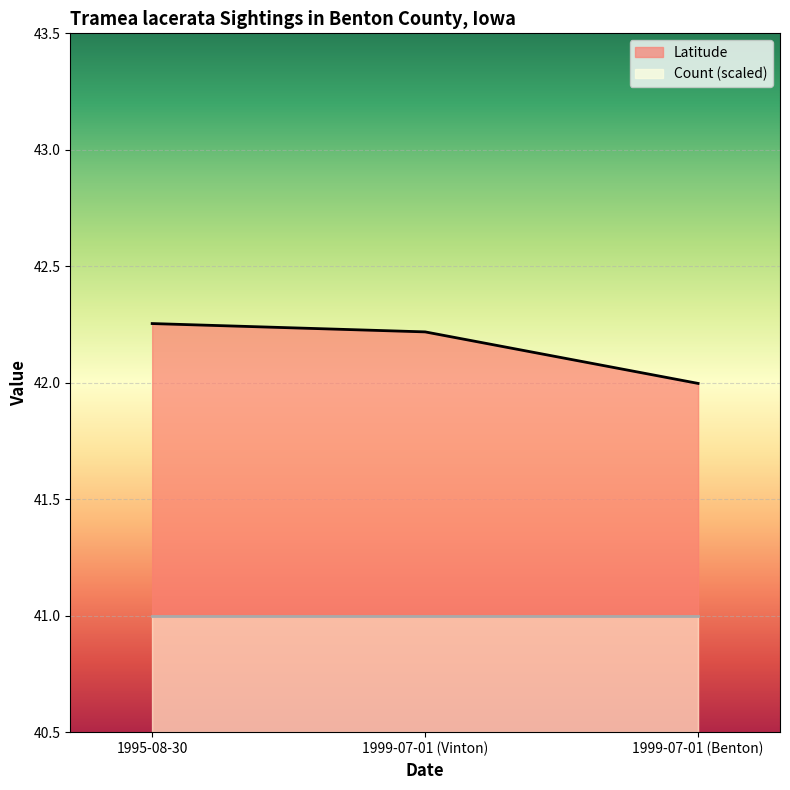

What is the sum of all values?

126.5